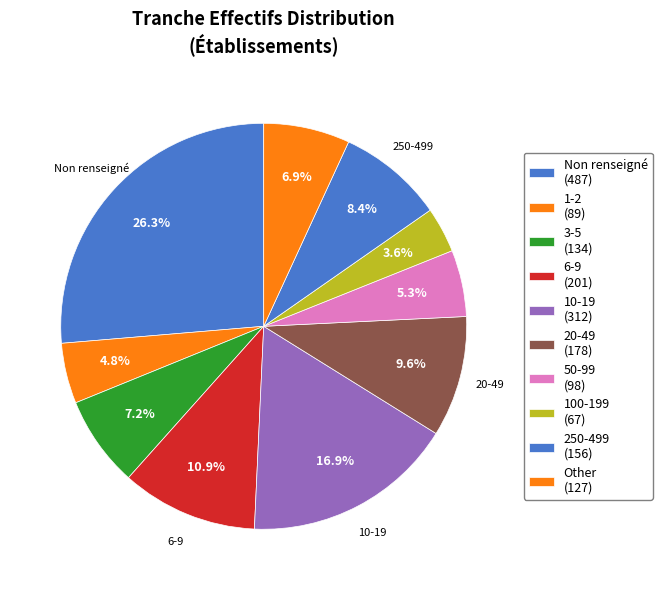

How many slices are in this pie chart?

10